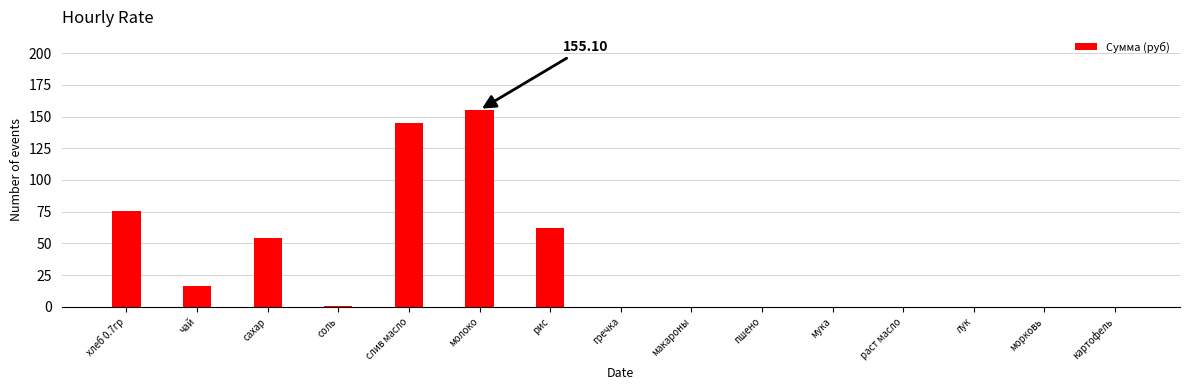

True or false: the data shows 54.5 at сахар.

True